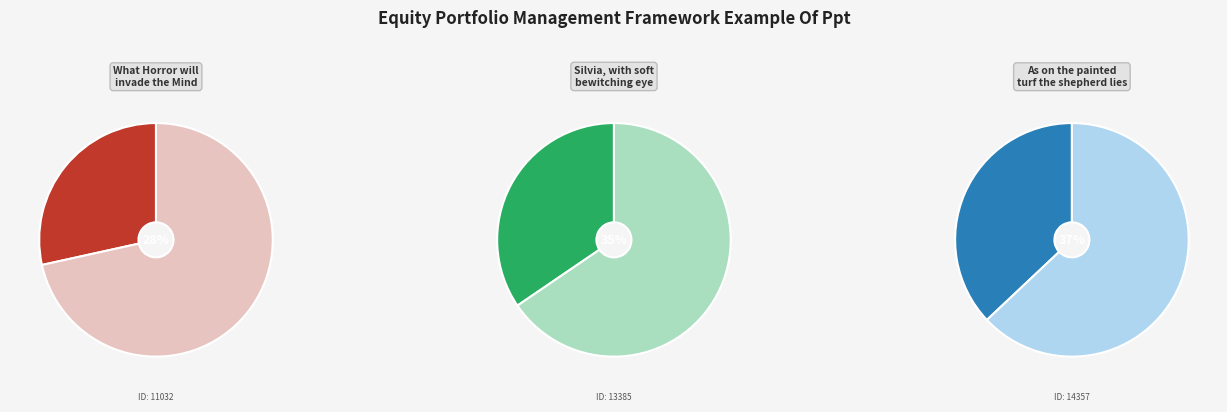

Is As on the painted turf the shepherd lies the majority of the pie?

No